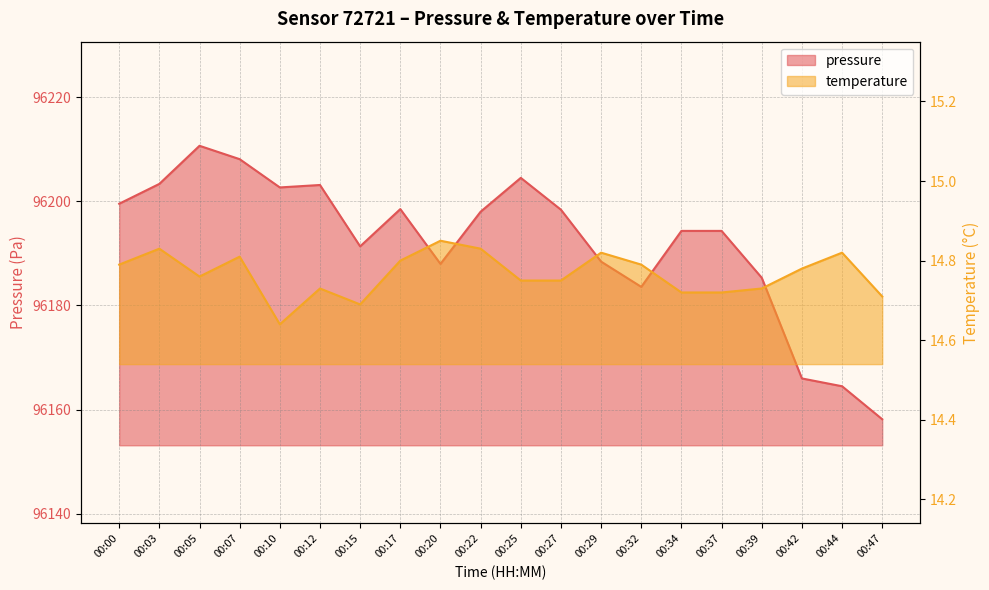

Reading left to right, what are all the values shown in this chart?

pressure: 00:00=96199.5	00:03=96203.3	00:05=96210.7	00:07=96208.1	00:10=96202.7	00:12=96203.1	00:15=96191.3	00:17=96198.5	00:20=96188.0	00:22=96198.0	00:25=96204.5	00:27=96198.4	00:29=96188.4	00:32=96183.6	00:34=96194.3	00:37=96194.3	00:39=96185.3	00:42=96166.0	00:44=96164.5	00:47=96158.1
temperature: 00:00=14.8	00:03=14.8	00:05=14.8	00:07=14.8	00:10=14.6	00:12=14.7	00:15=14.7	00:17=14.8	00:20=14.8	00:22=14.8	00:25=14.8	00:27=14.8	00:29=14.8	00:32=14.8	00:34=14.7	00:37=14.7	00:39=14.7	00:42=14.8	00:44=14.8	00:47=14.7